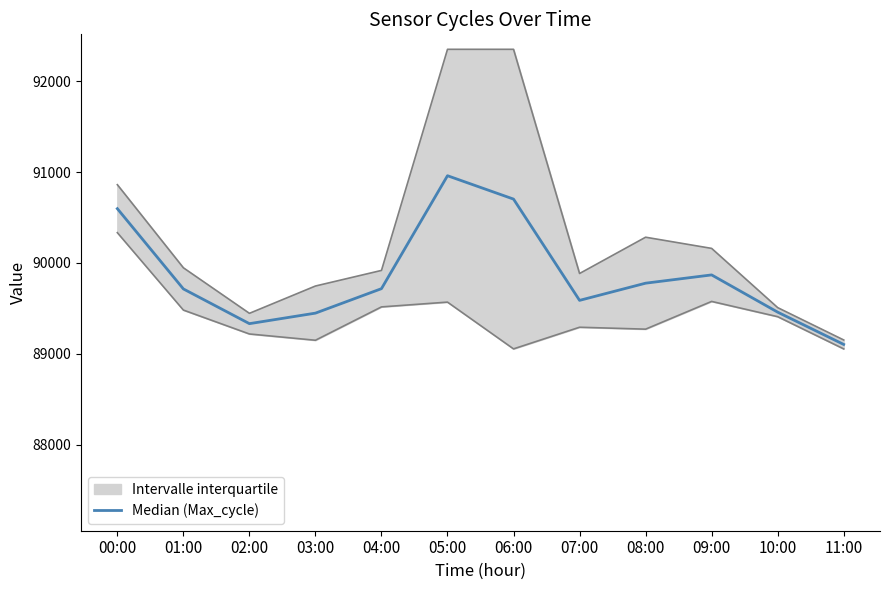

At which category does the data reach its first local peak?

05:00